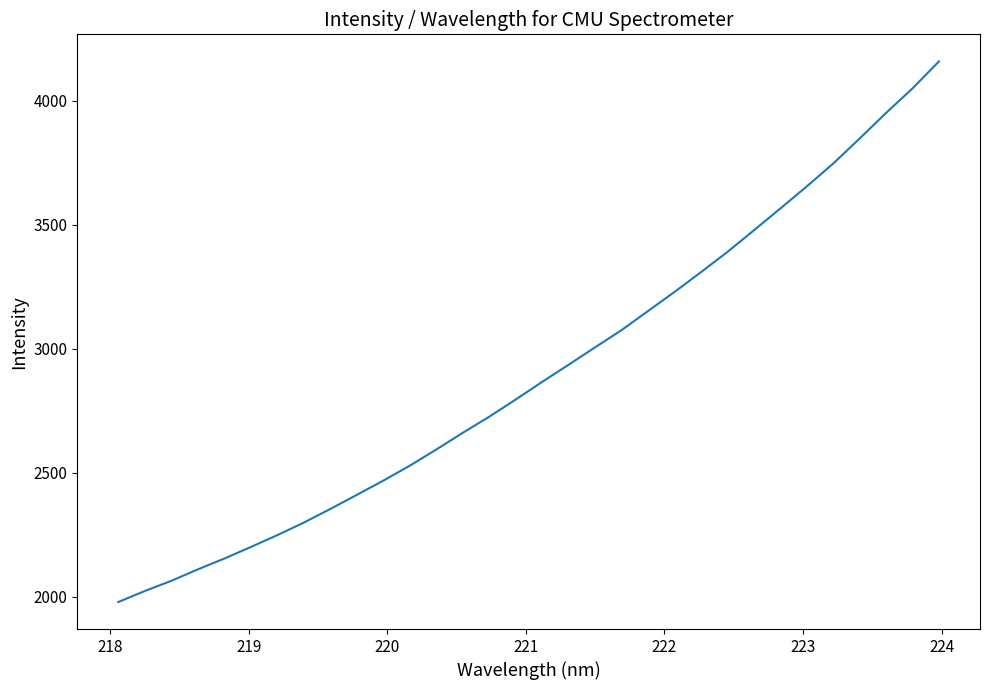

What is the maximum value shown in the chart?

4158.1